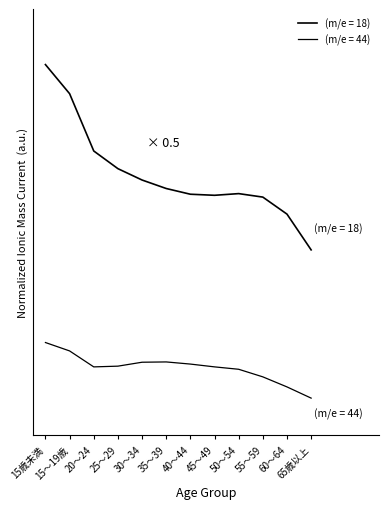

What is the label of the 6th point from the right?

40～44